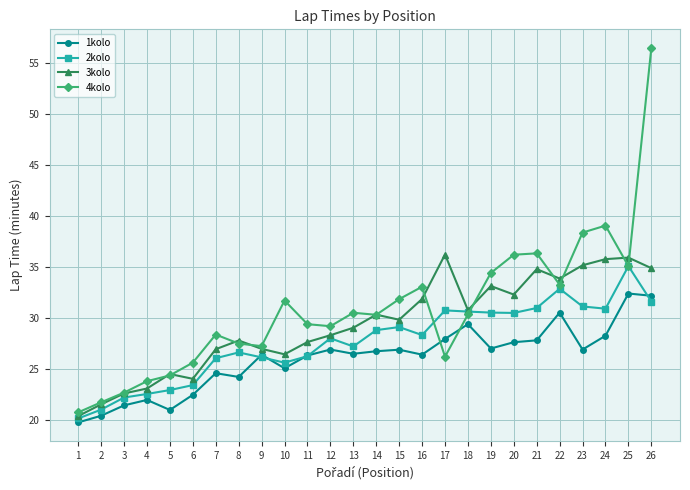

What is the difference between the second highest and minimum values in the 2kolo series?

12.7